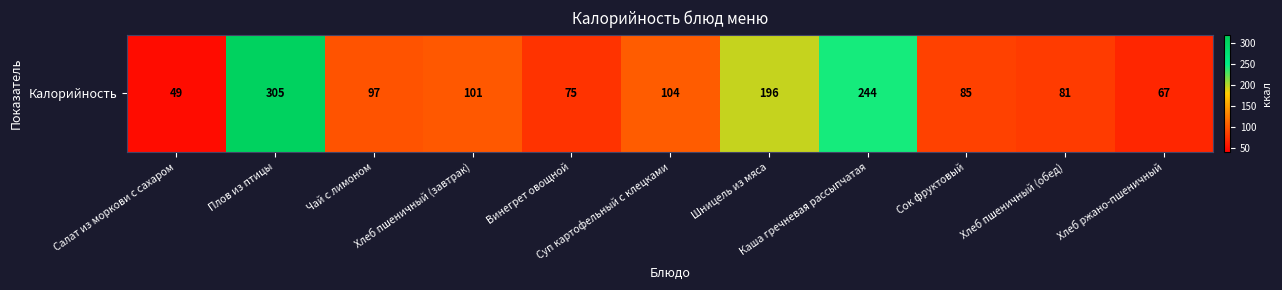

Count the number of values greater than 97.

5